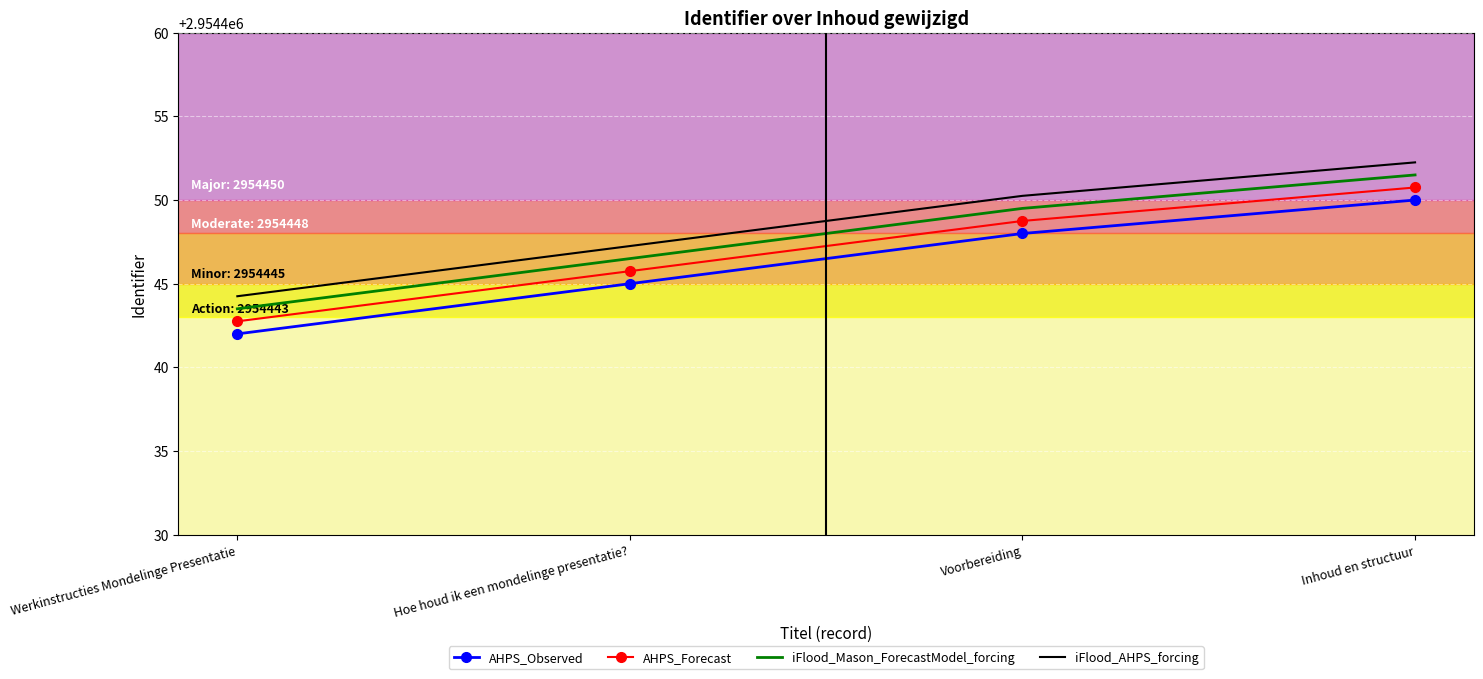

The iFlood_AHPS_forcing series shows 2954452.2 at Inhoud en structuur. True or false?

True